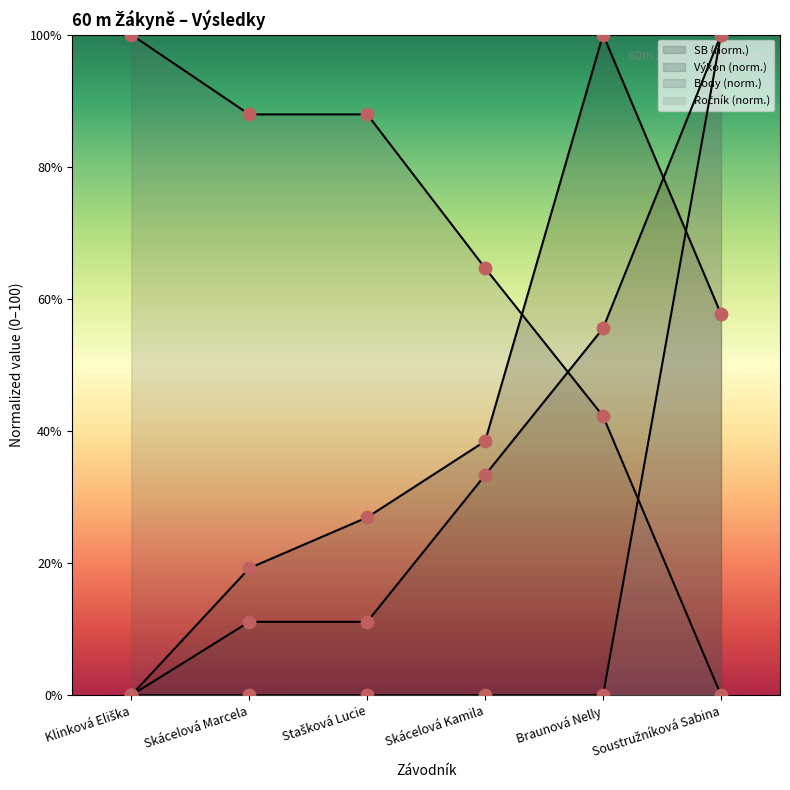

At how many categories does at least one series exceed 85?

5